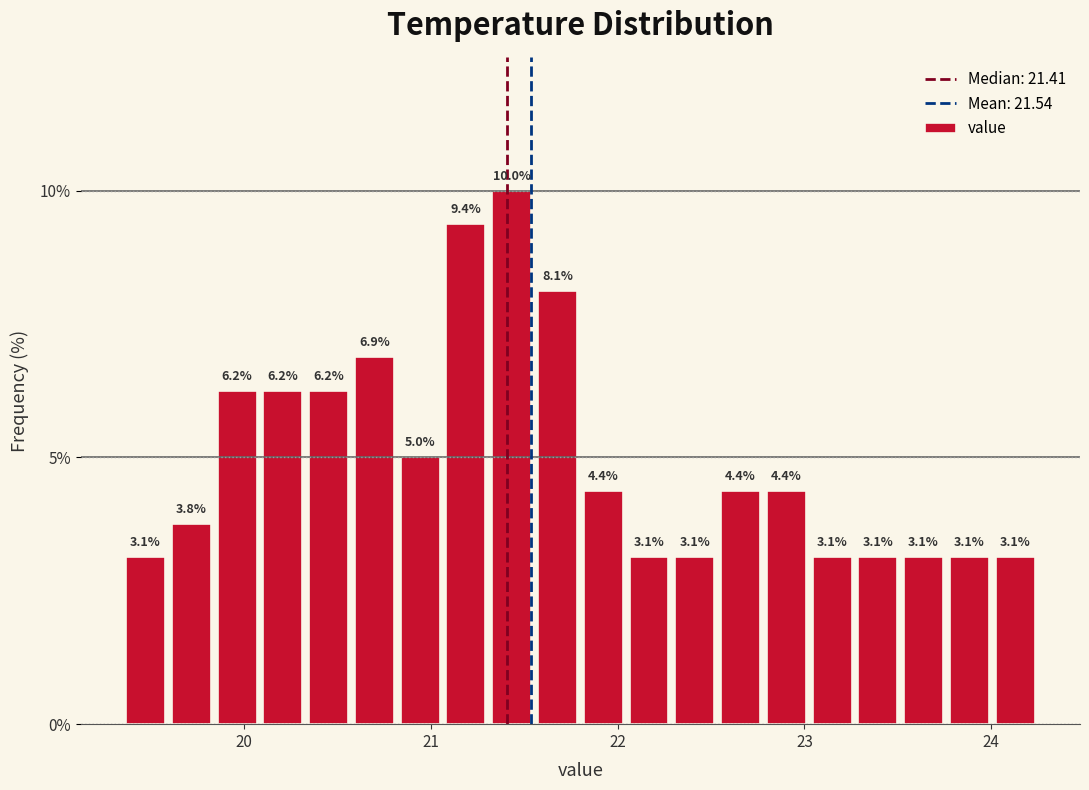

Read against the x-axis, roughly where is the centre of the tallest bar?

21.4